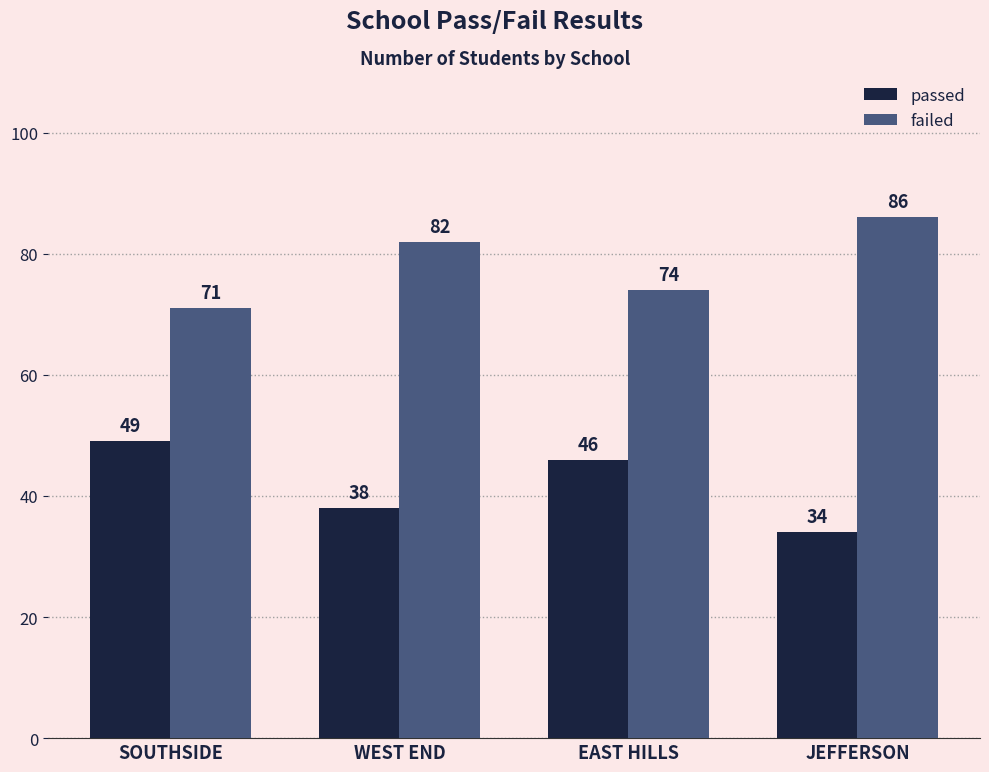

What position from the left is EAST HILLS?

3